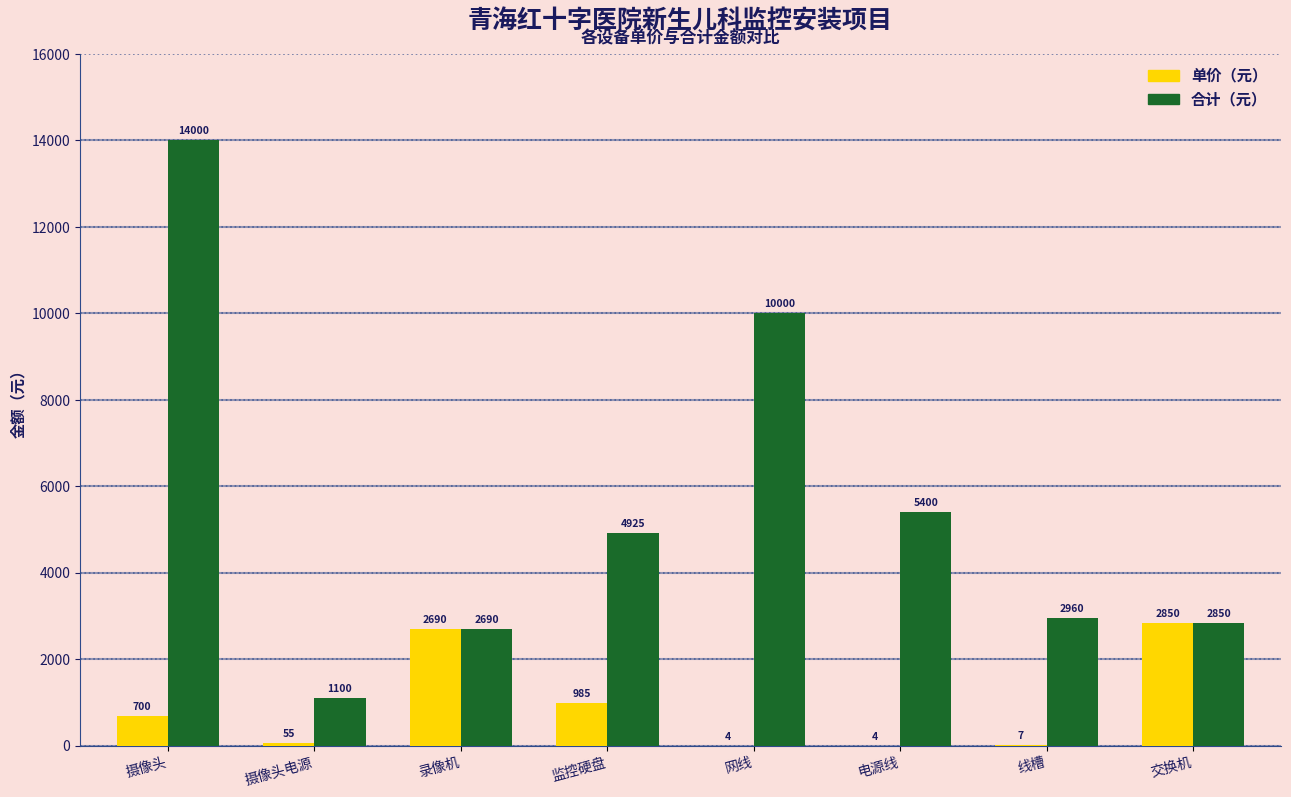

What is the sum of the 合计（元） values at 电源线 and 摄像头?

19400.0